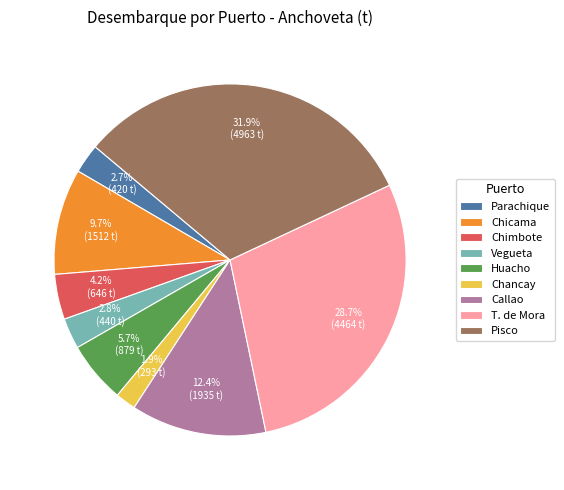

How much of the chart is everything except T. de Mora?

71.3%